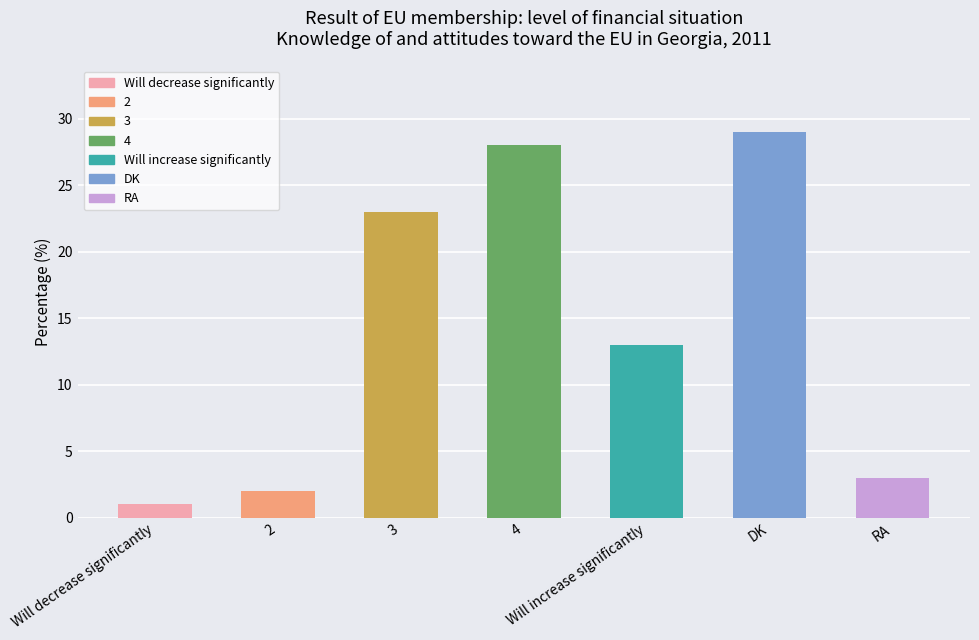

What is the label of the 7th bar from the left?

RA